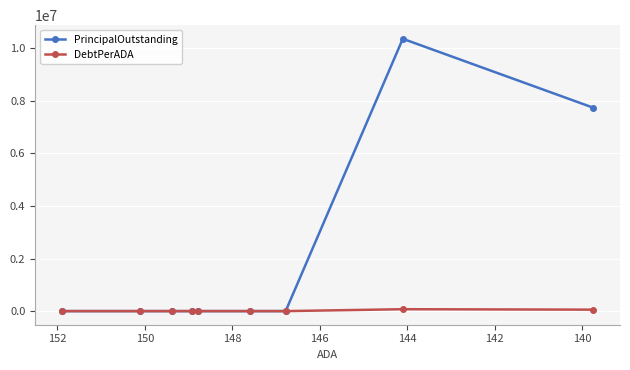

Which has a higher value, 148 or 142?

148